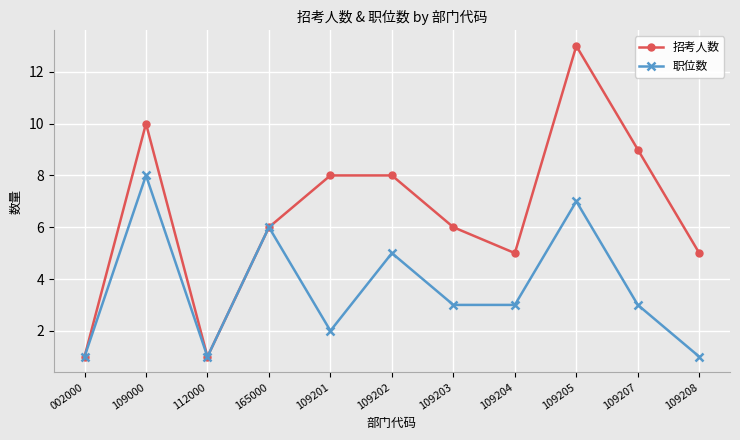

What value does the 招考人数 series have at 109000?

10